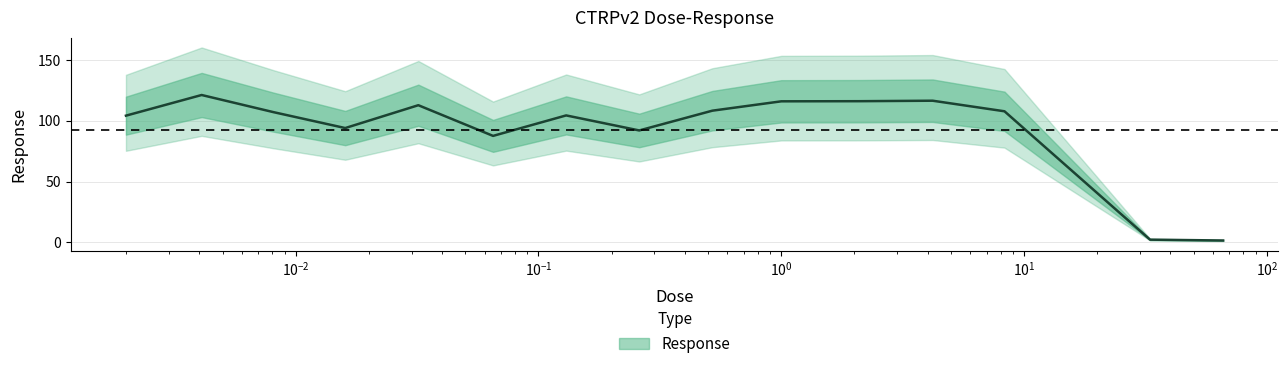

Where does the data first go above 107?

0.0041